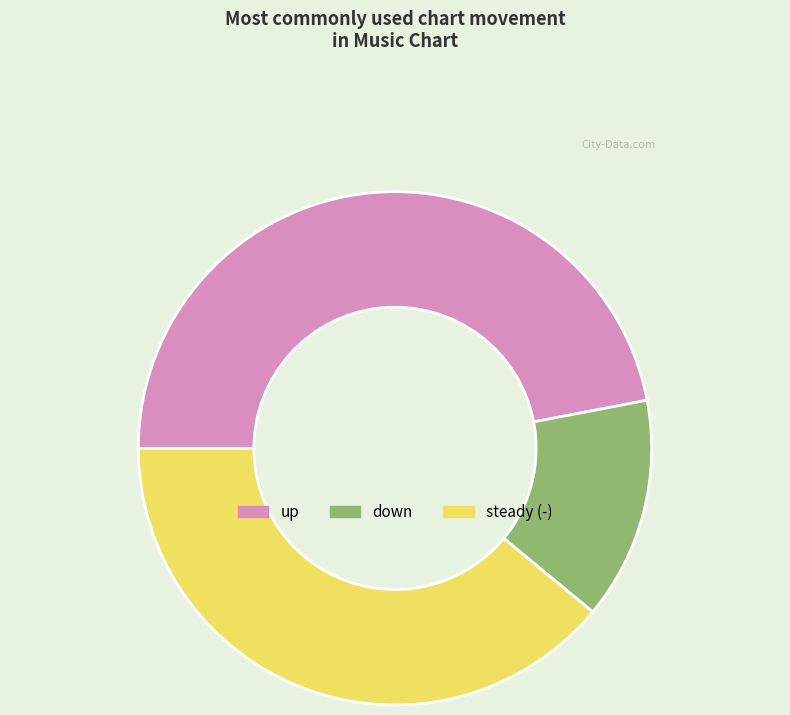

Between steady (-) and up, which is larger?

up